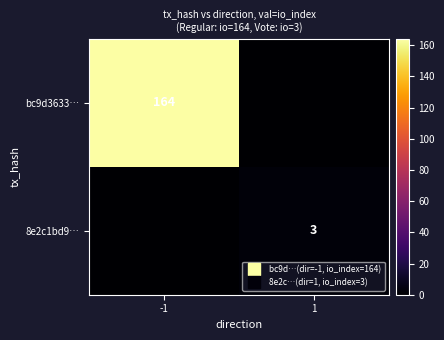

Which series has the widest spread of values?

bc9d3633…